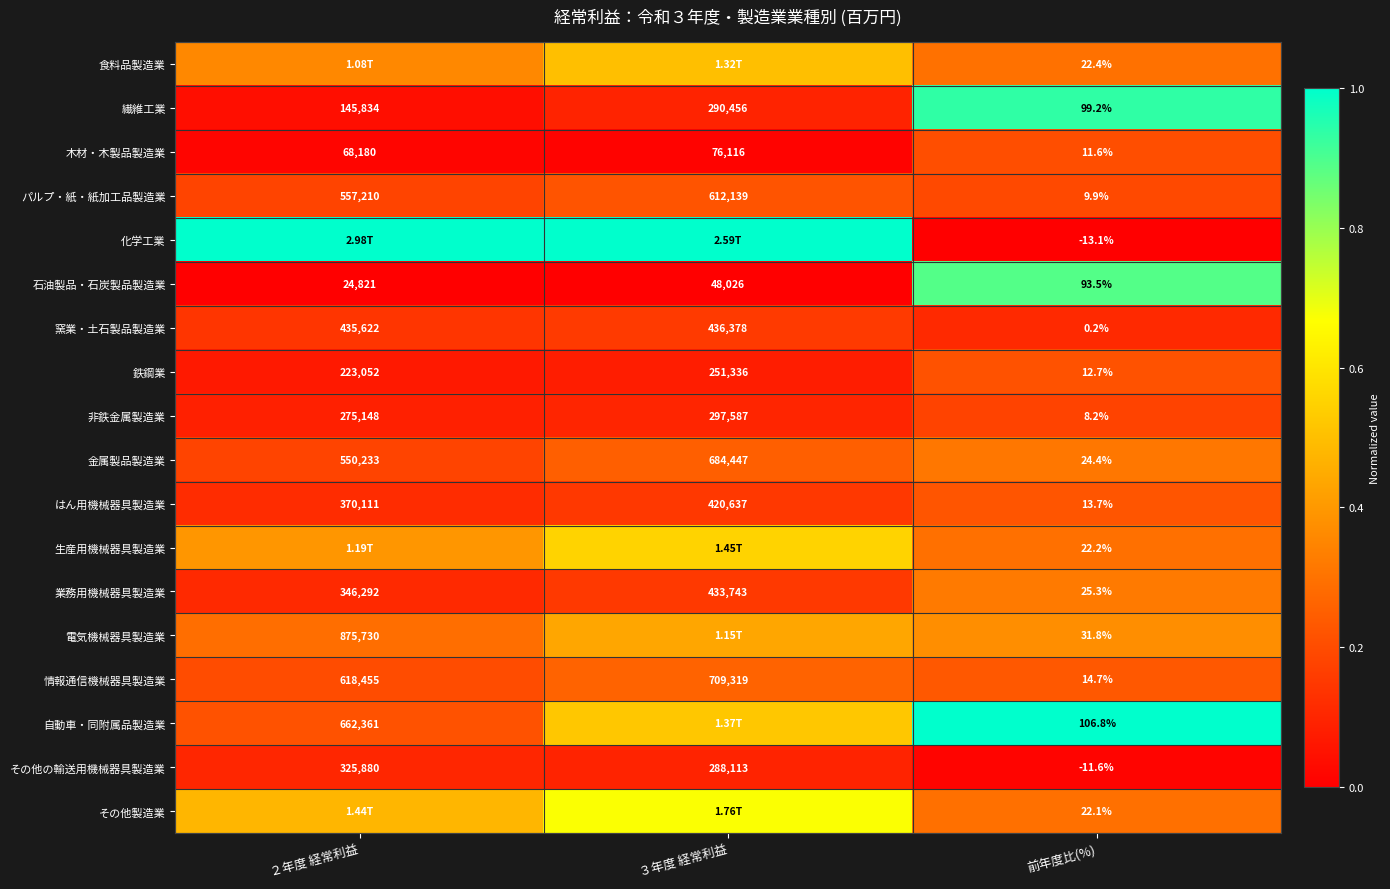

Is the value of 業務用機械器具製造業 at ３年度 経常利益 greater than the value of 金属製品製造業 at 前年度比(%)?

Yes